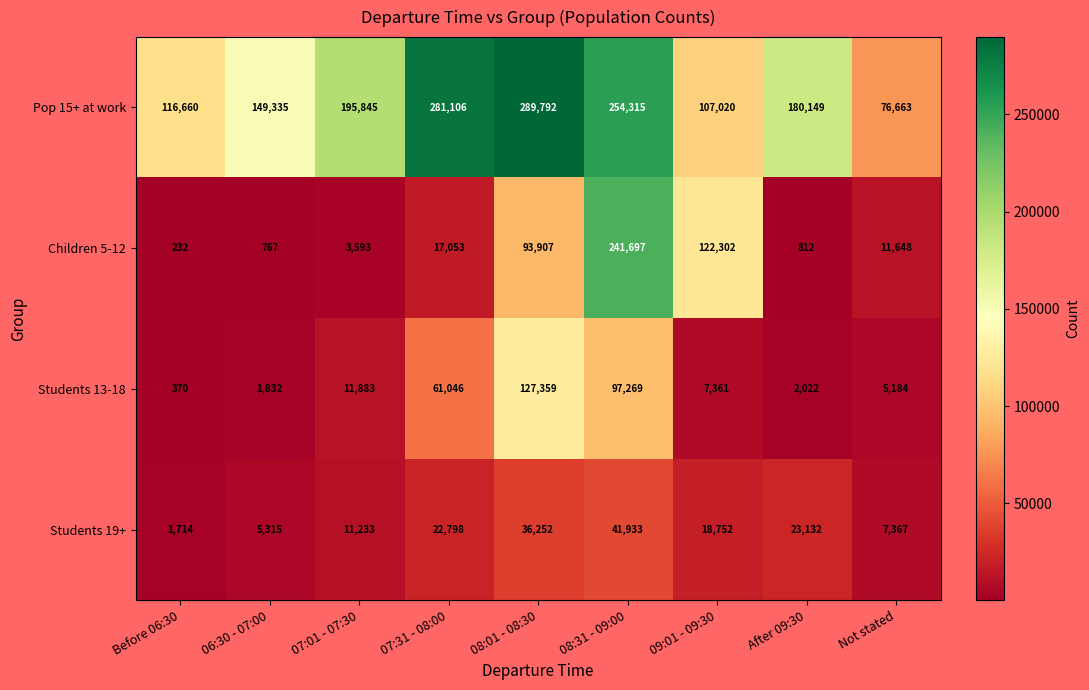

Which series has the largest total across all categories?

Pop 15+ at work